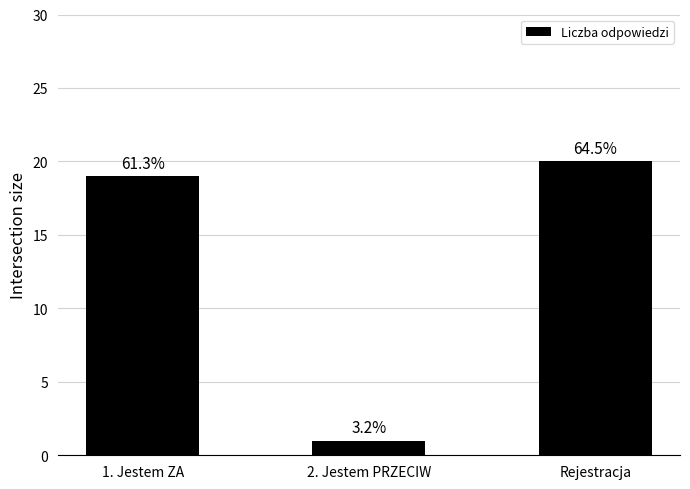

How many bars are there in total?

3